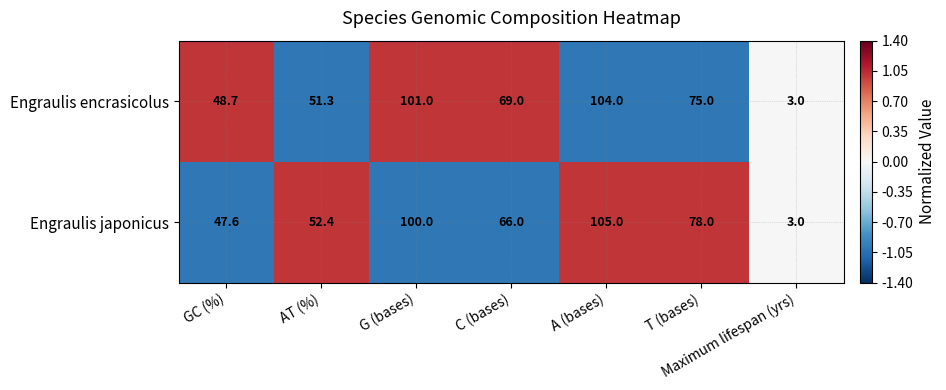

At which label does Engraulis japonicus first exceed 66?

G (bases)